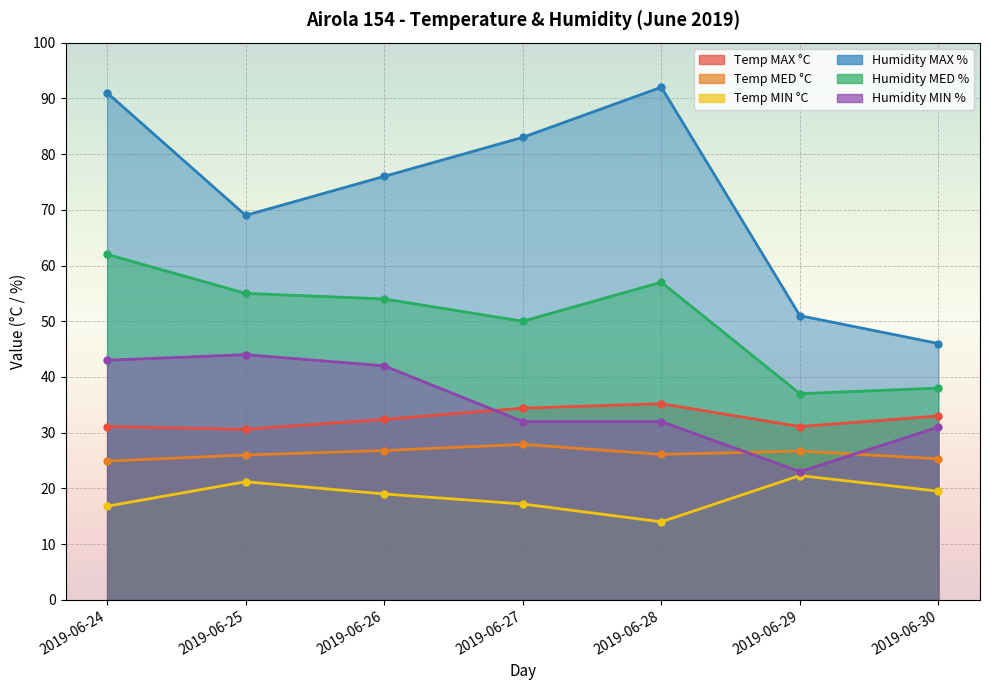

What is the difference between the maximum and minimum values in the Temp MED °C series?

3.0